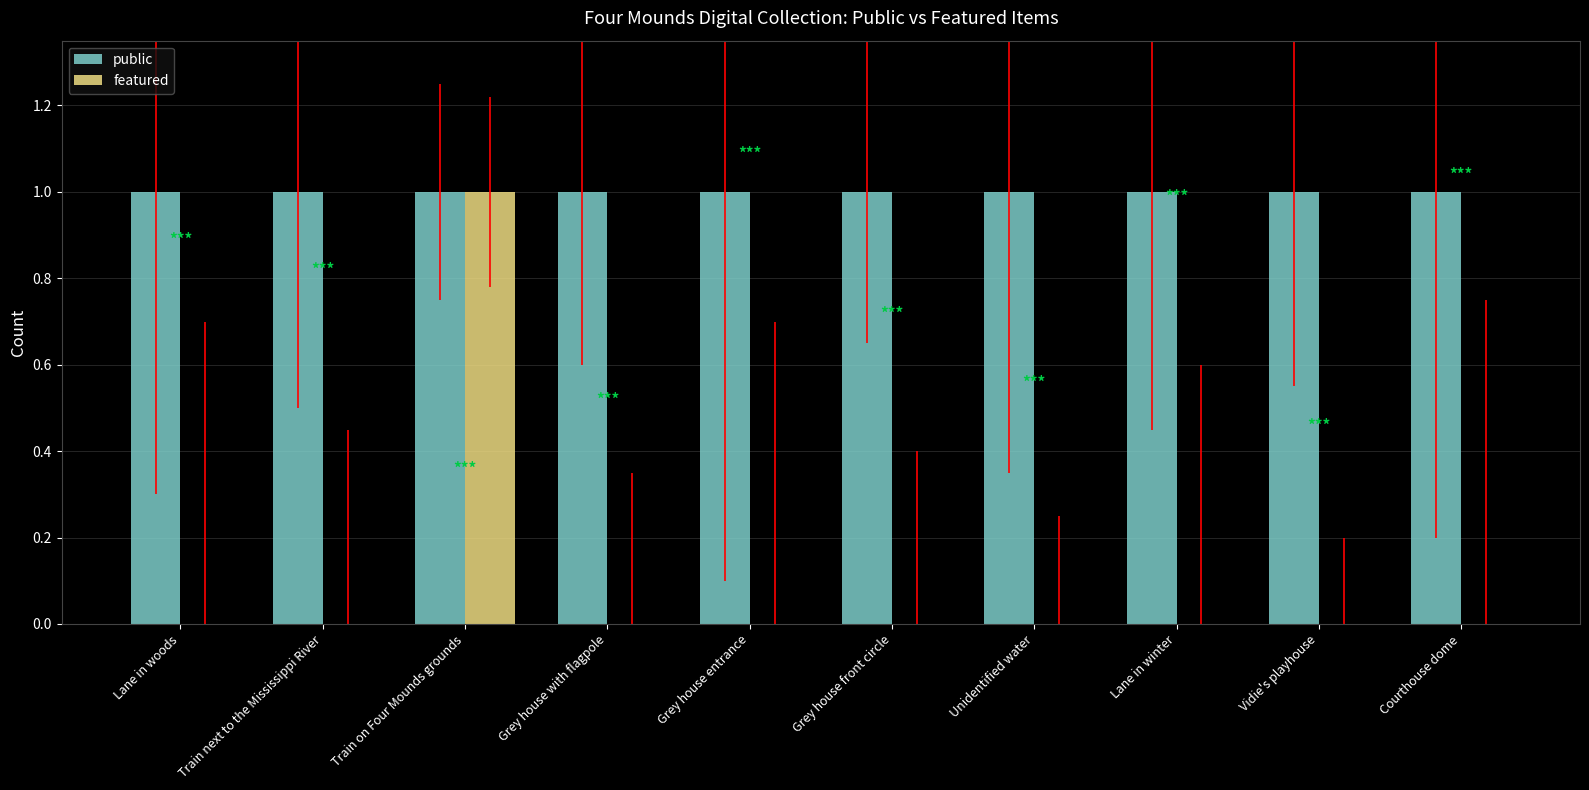

At which category is the sum across all series the highest?

Train on Four Mounds grounds